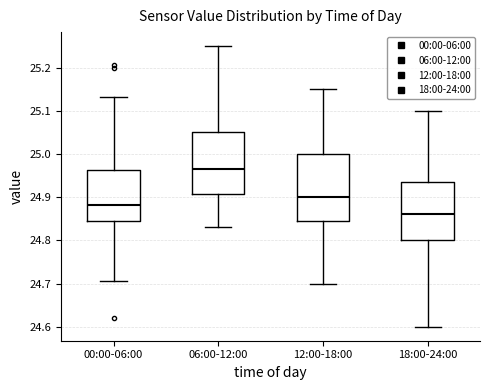

Which box's median line is the lowest?

18:00-24:00